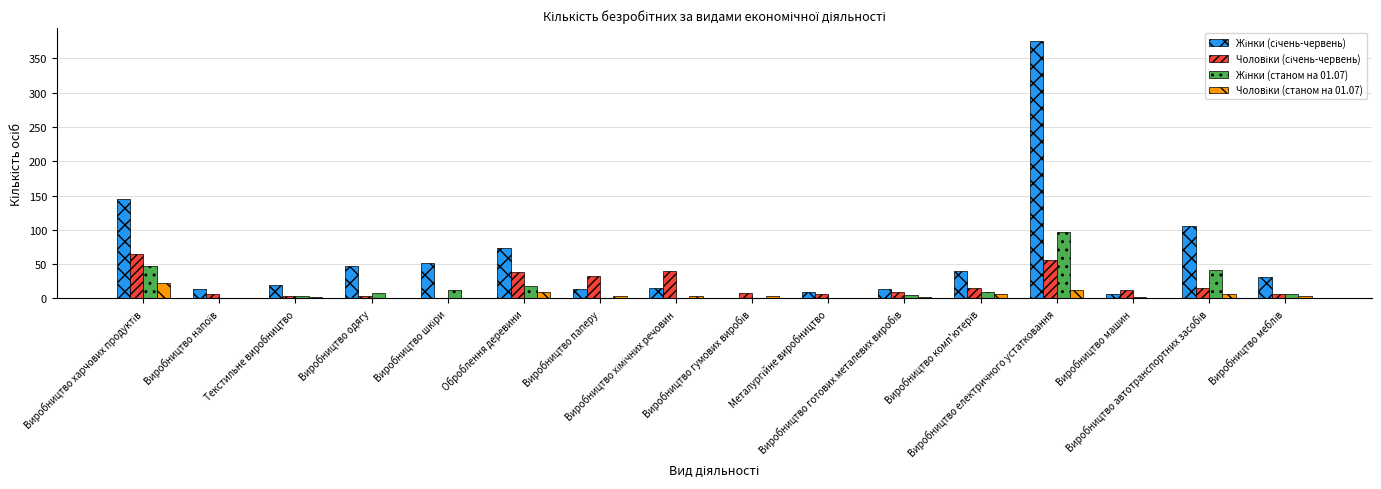

True or false: Чоловіки (січень-червень) has a value of 1 at Виробництво шкіри.

False